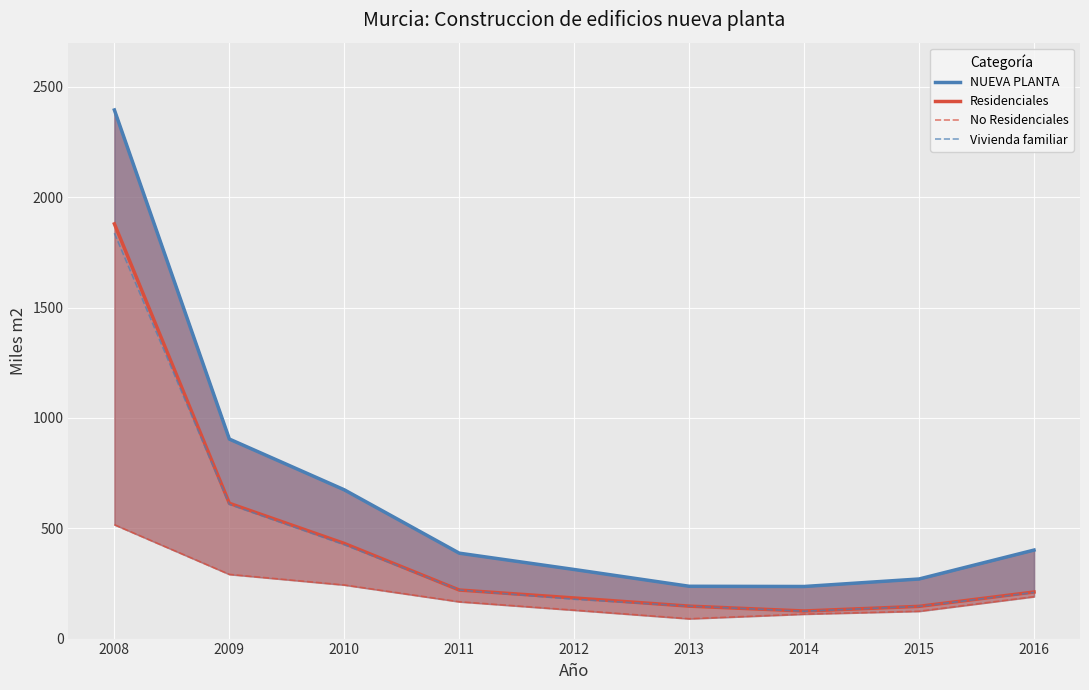

Rank the series by their maximum value, from lowest to highest.

No Residenciales, Vivienda familiar, Residenciales, NUEVA PLANTA